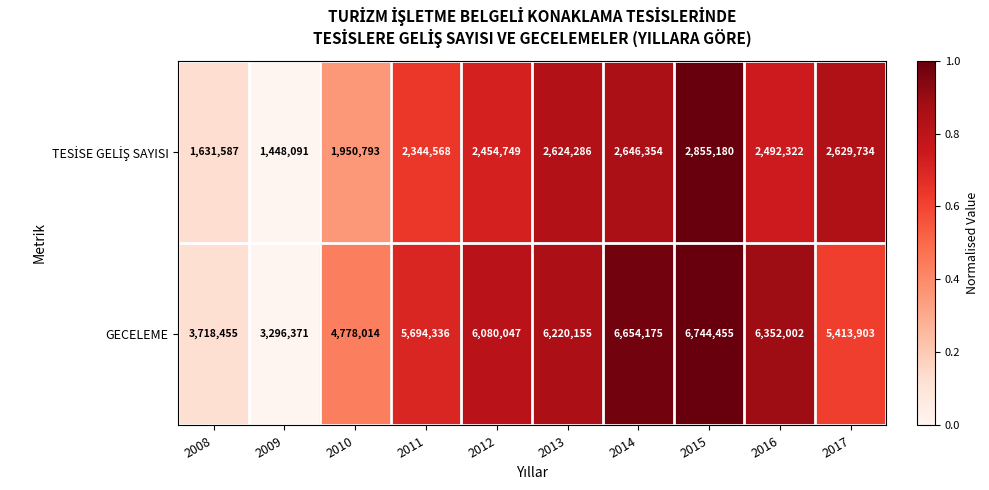

Which series has the largest range (max minus min)?

GECELEME